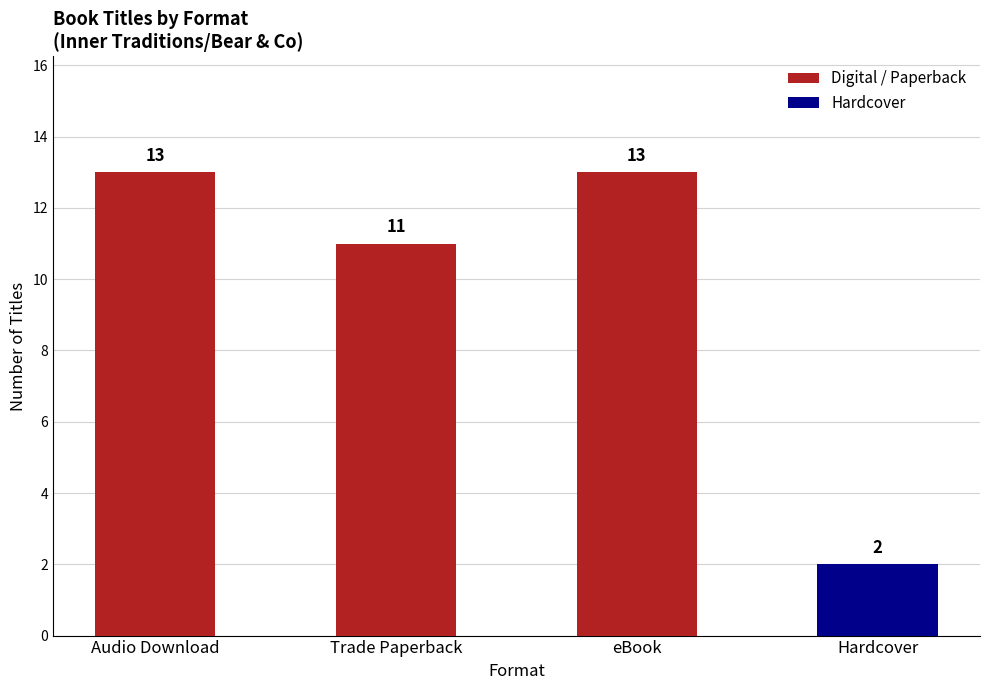

At which label is the value closest to 7?

Trade Paperback